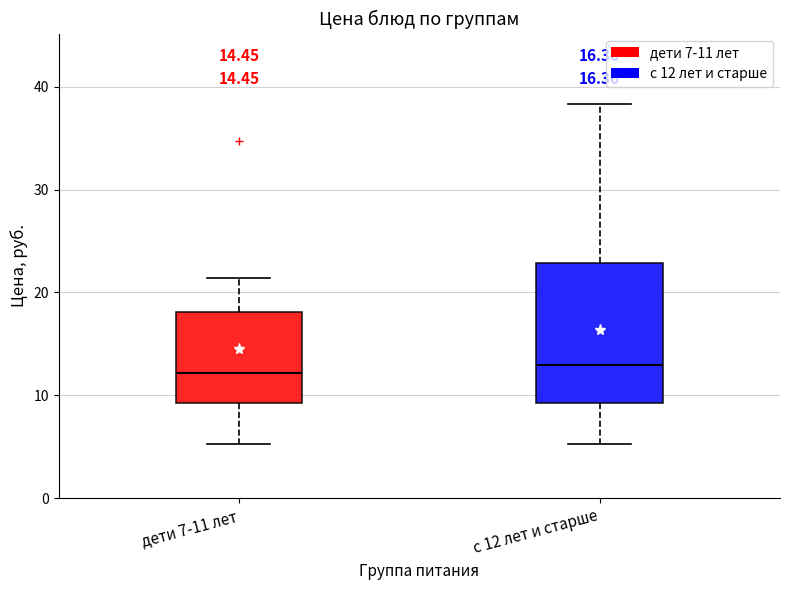

Which box is the tallest, from its lower edge to its upper edge?

с 12 лет и старше